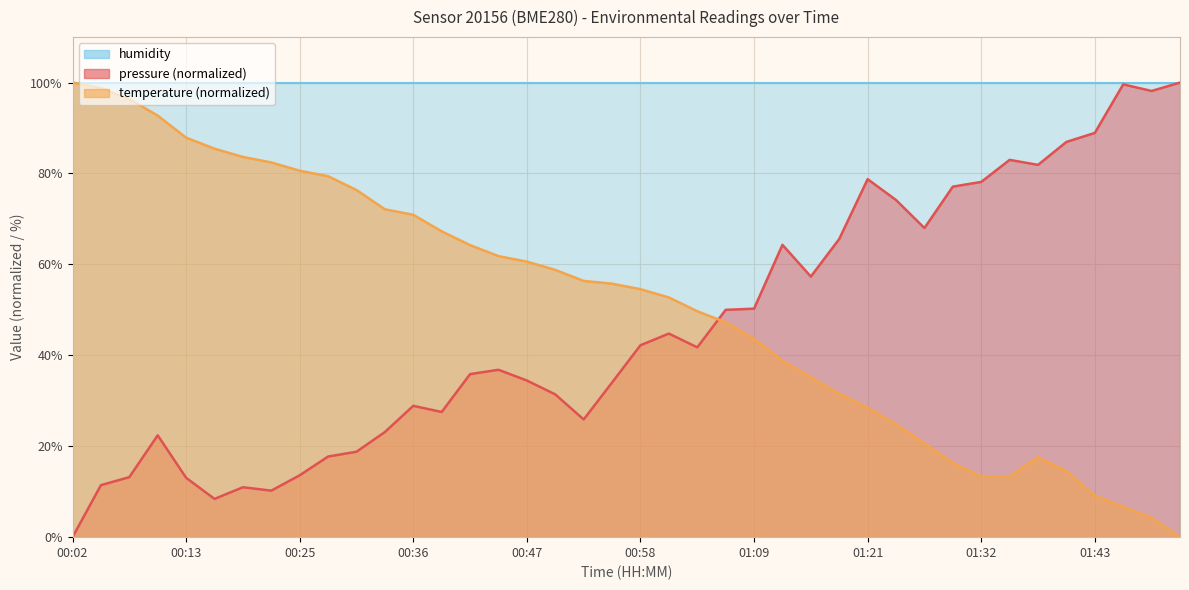

Between which two adjacent categories do pressure and temperature first intersect?

01:04 and 01:07